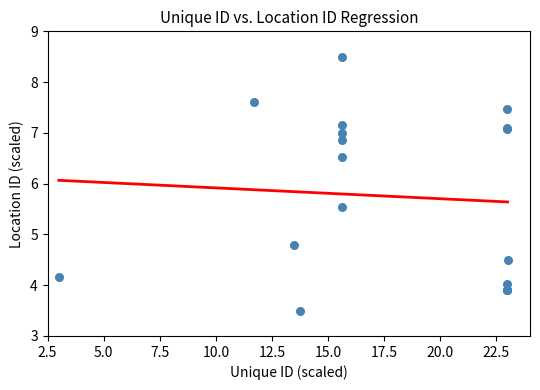

What Y value in the scatter plot is closest to 6?

5.5